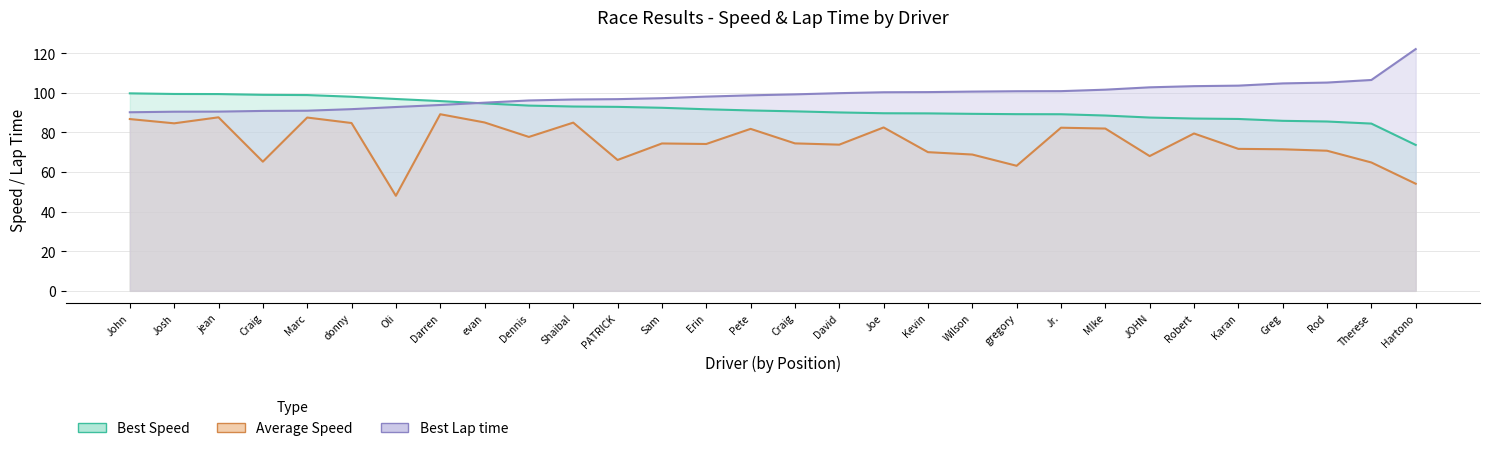

What is the highest value of the Average Speed series?

89.2